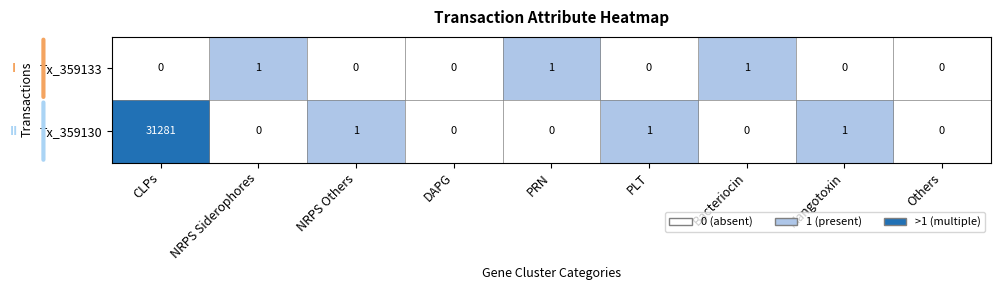

At which category does the chart reach its peak across all series?

CLPs